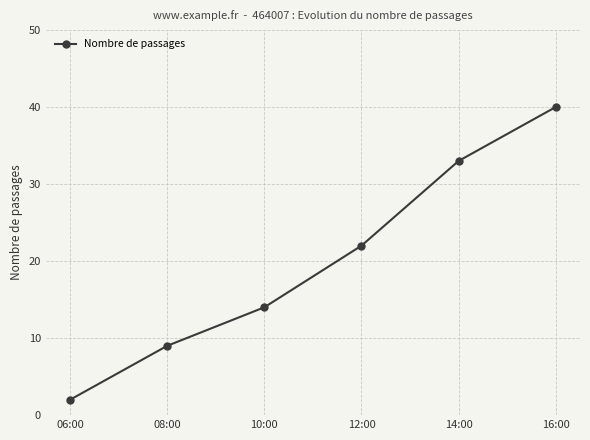

Reading left to right, what are all the values shown in this chart?

2	9	14	22	33	40